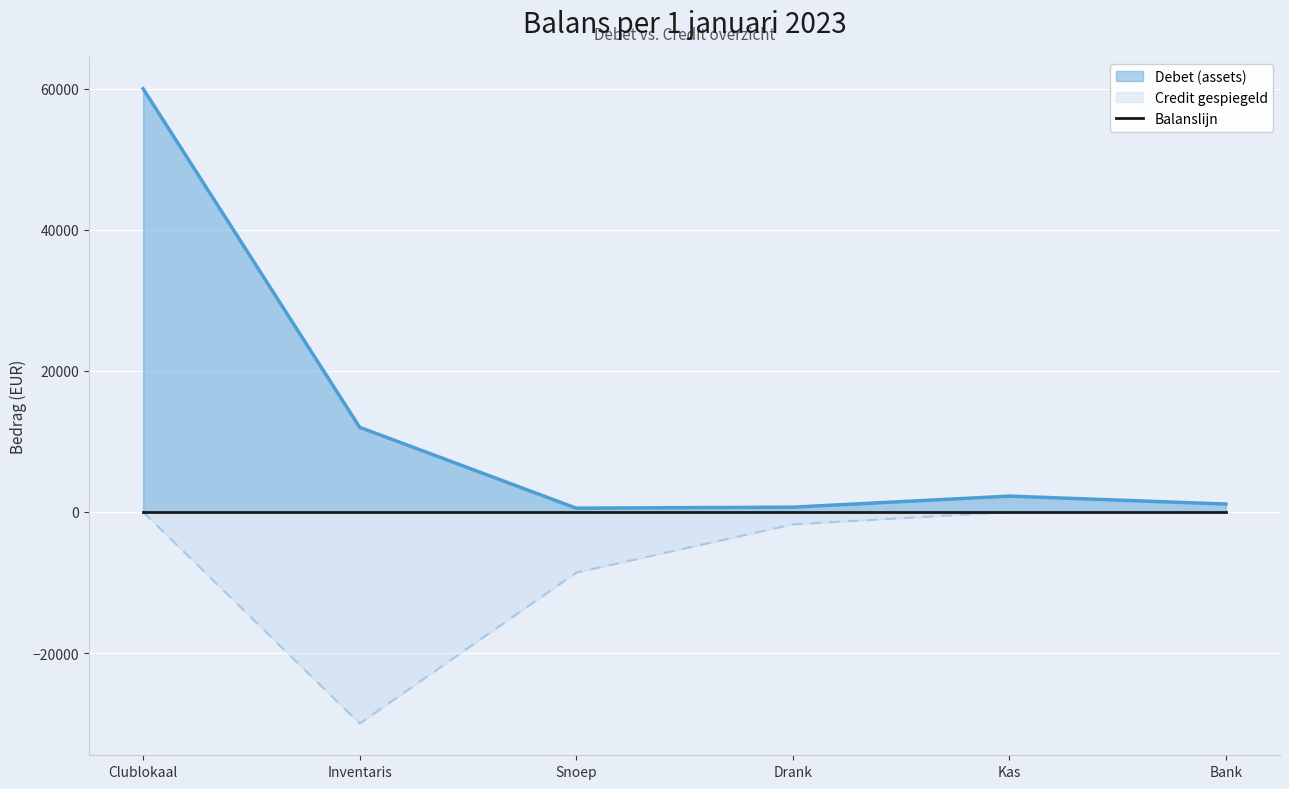

Does the chart display data point markers on the line(s)?

No